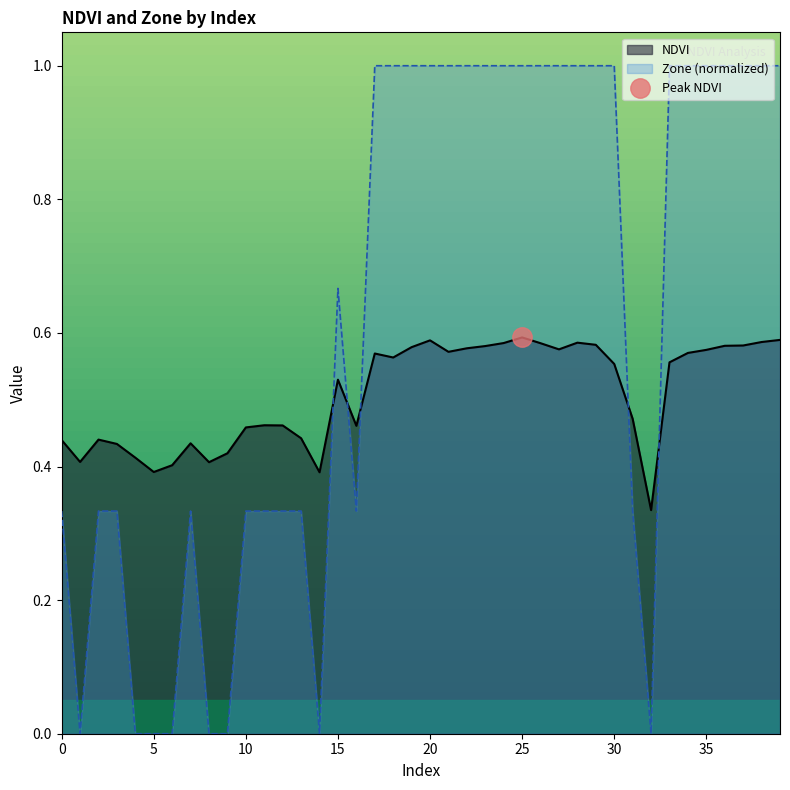

Reading left to right, extract all data points from this chart.

NDVI: 0=0.4	1=0.4	2=0.4	3=0.4	4=0.4	5=0.4	6=0.4	7=0.4	8=0.4	9=0.4	10=0.5	11=0.5	12=0.5	13=0.4	14=0.4	15=0.5	16=0.5	17=0.6	18=0.6	19=0.6	20=0.6	21=0.6	22=0.6	23=0.6	24=0.6	25=0.6	26=0.6	27=0.6	28=0.6	29=0.6	30=0.6	31=0.5	32=0.3	33=0.6	34=0.6	35=0.6	36=0.6	37=0.6	38=0.6	39=0.6
Zone: 0=0.3	1=0.0	2=0.3	3=0.3	4=0.0	5=0.0	6=0.0	7=0.3	8=0.0	9=0.0	10=0.3	11=0.3	12=0.3	13=0.3	14=0.0	15=0.7	16=0.3	17=1.0	18=1.0	19=1.0	20=1.0	21=1.0	22=1.0	23=1.0	24=1.0	25=1.0	26=1.0	27=1.0	28=1.0	29=1.0	30=1.0	31=0.3	32=0.0	33=1.0	34=1.0	35=1.0	36=1.0	37=1.0	38=1.0	39=1.0